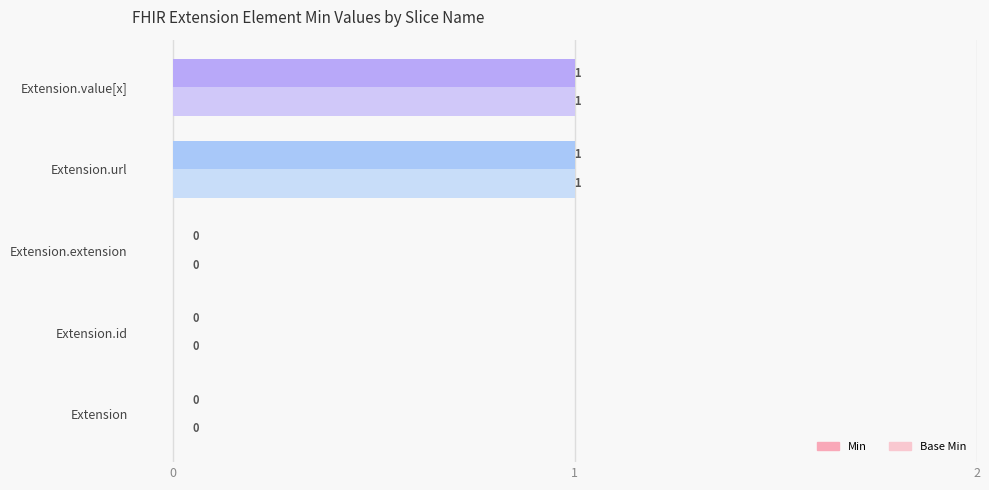

What is the highest value of the Min series?

1